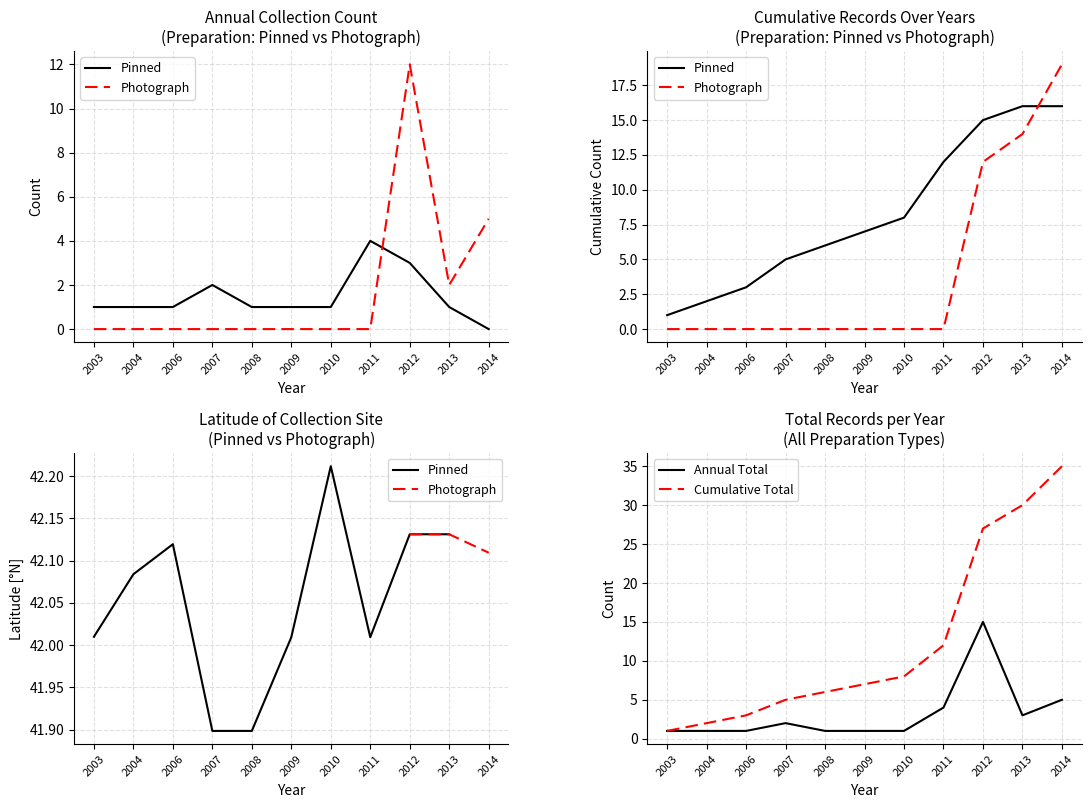

At which category is the sum across all series the highest?

2012